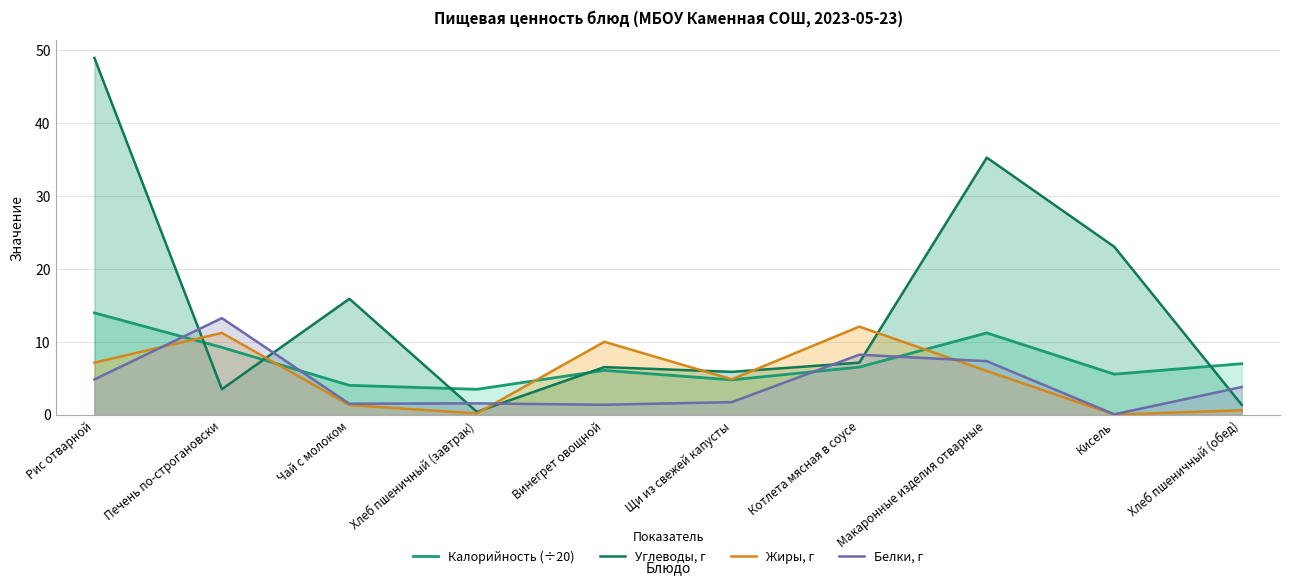

Between Печень по-строгановски and Хлеб пшеничный (завтрак), which series saw the biggest shift?

Белки, г